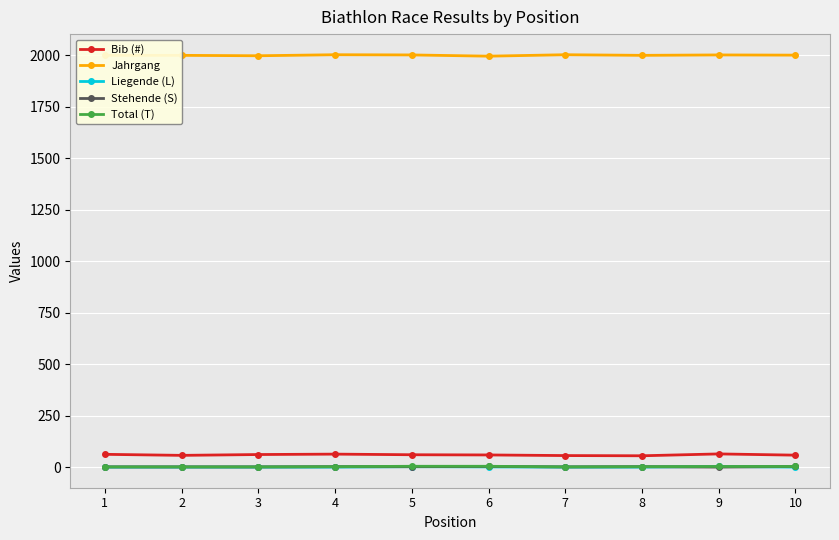

What is the maximum value shown in the chart?

2002